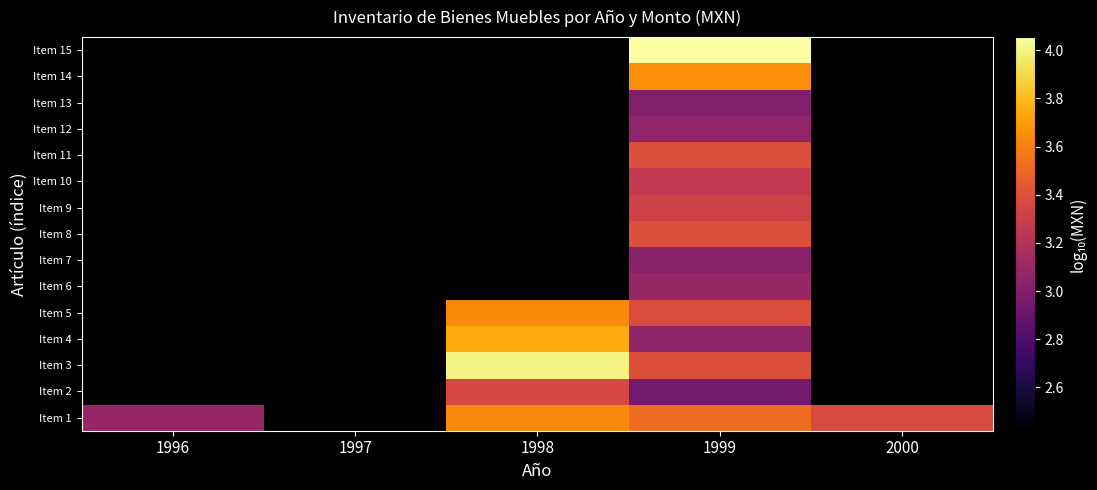

Reading left to right, extract all data points from this chart.

Item 1: 1996=3.1	1997=2.4	1998=3.6	1999=3.5	2000=3.4
Item 2: 1996=2.4	1997=2.4	1998=3.4	1999=2.9	2000=2.4
Item 3: 1996=2.4	1997=2.4	1998=4.0	1999=3.4	2000=2.4
Item 4: 1996=2.4	1997=2.4	1998=3.7	1999=3.1	2000=2.4
Item 5: 1996=2.4	1997=2.4	1998=3.6	1999=3.4	2000=2.4
Item 6: 1996=2.4	1997=2.4	1998=2.4	1999=3.1	2000=2.4
Item 7: 1996=2.4	1997=2.4	1998=2.4	1999=3.0	2000=2.4
Item 8: 1996=2.4	1997=2.4	1998=2.4	1999=3.4	2000=2.4
Item 9: 1996=2.4	1997=2.4	1998=2.4	1999=3.3	2000=2.4
Item 10: 1996=2.4	1997=2.4	1998=2.4	1999=3.3	2000=2.4
Item 11: 1996=2.4	1997=2.4	1998=2.4	1999=3.4	2000=2.4
Item 12: 1996=2.4	1997=2.4	1998=2.4	1999=3.1	2000=2.4
Item 13: 1996=2.4	1997=2.4	1998=2.4	1999=3.0	2000=2.4
Item 14: 1996=2.4	1997=2.4	1998=2.4	1999=3.6	2000=2.4
Item 15: 1996=2.4	1997=2.4	1998=2.4	1999=4.1	2000=2.4